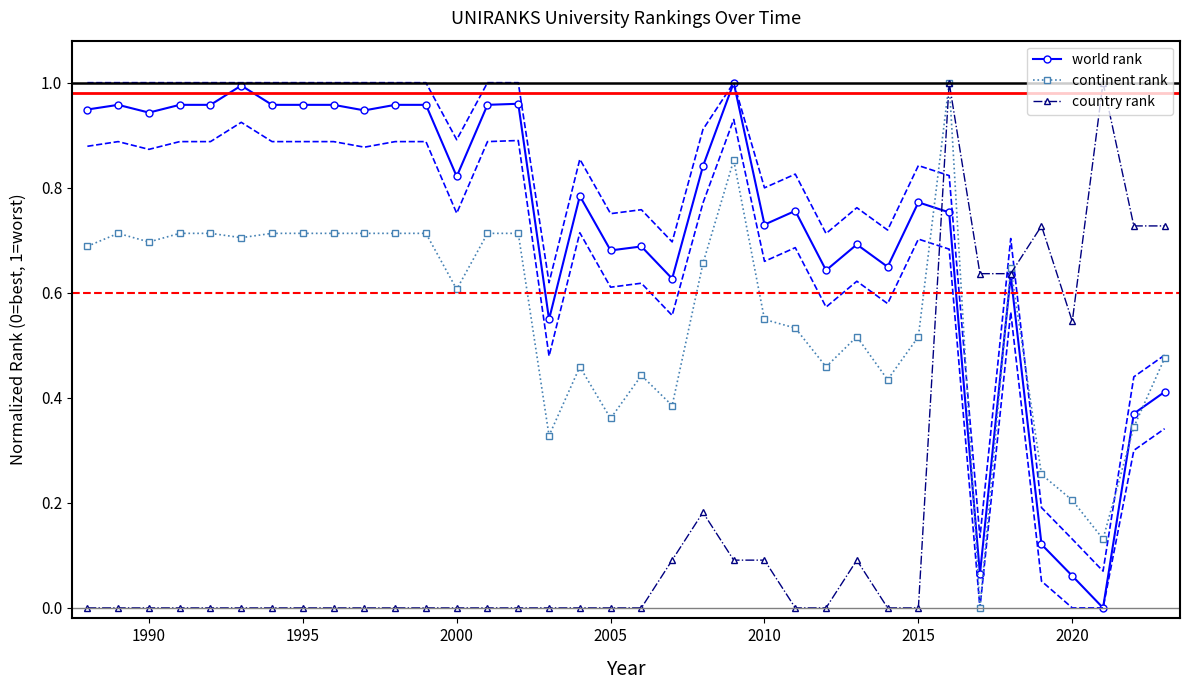

True or false: continent rank and world rank cross at least once.

True